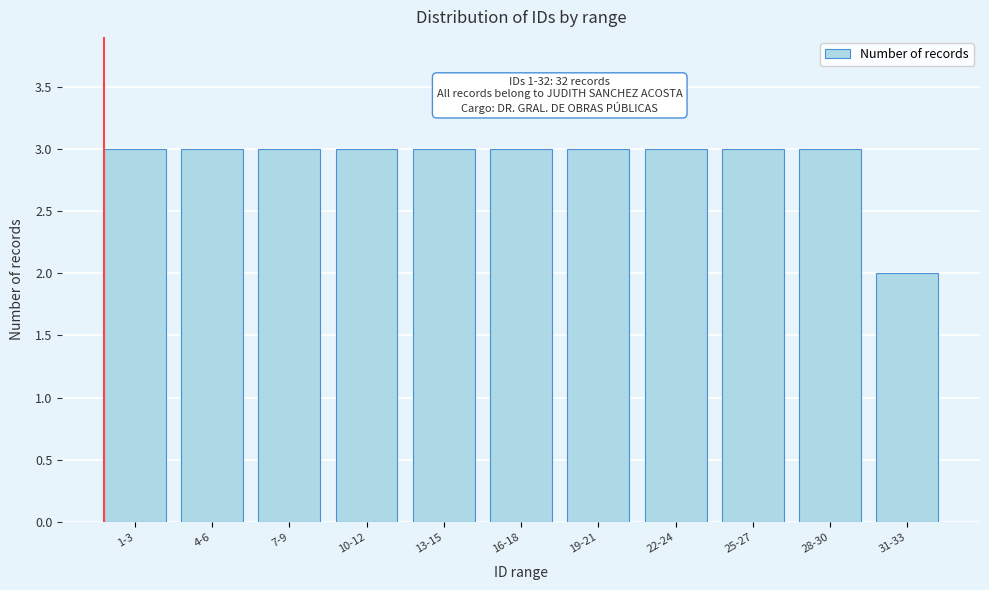

Reading right to left, extract all data points from this chart.

31-33=2	28-30=3	25-27=3	22-24=3	19-21=3	16-18=3	13-15=3	10-12=3	7-9=3	4-6=3	1-3=3